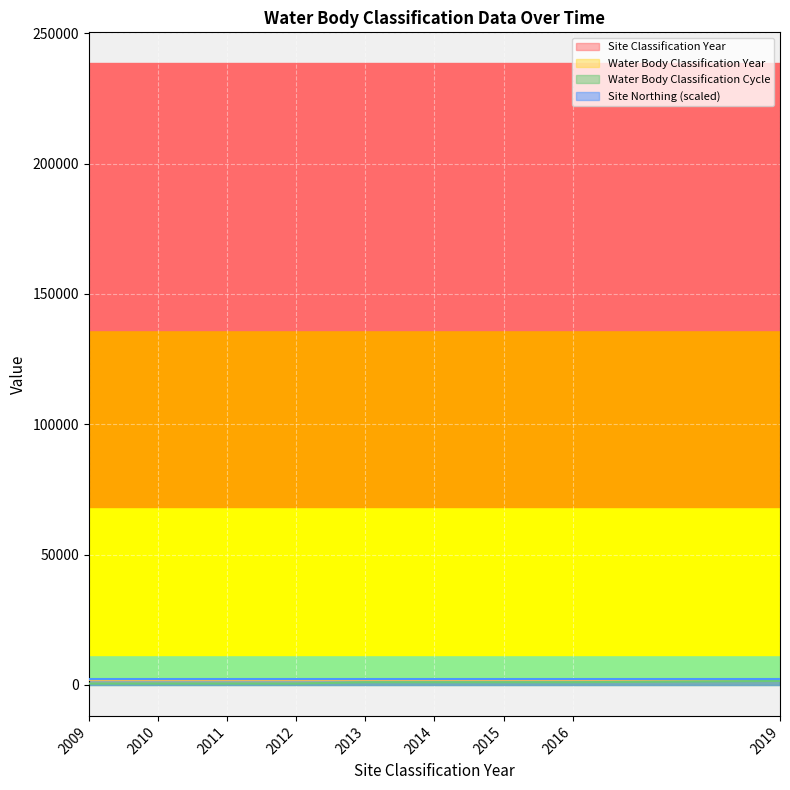

How many Water Body Classification Year values are between 2011 and 2015?

5